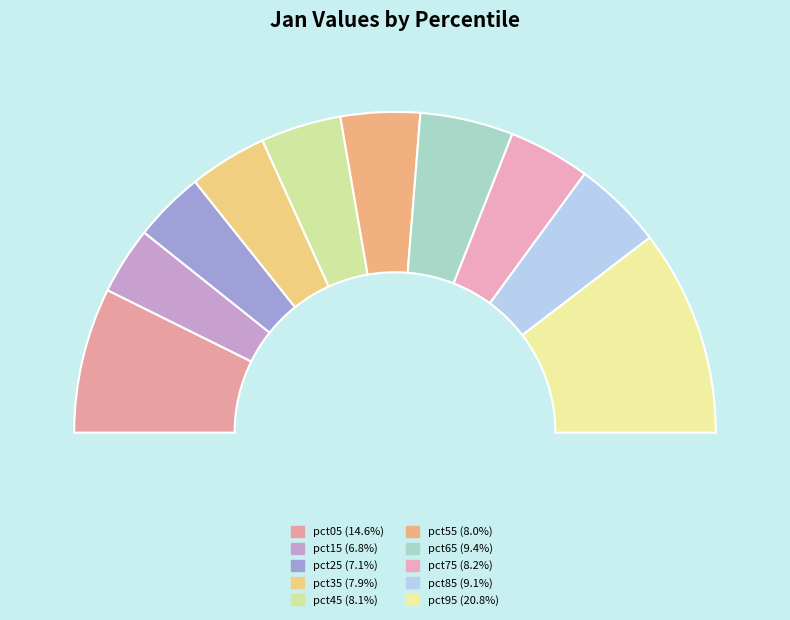

What percentage is the pct05 slice, to the nearest percent?

15%